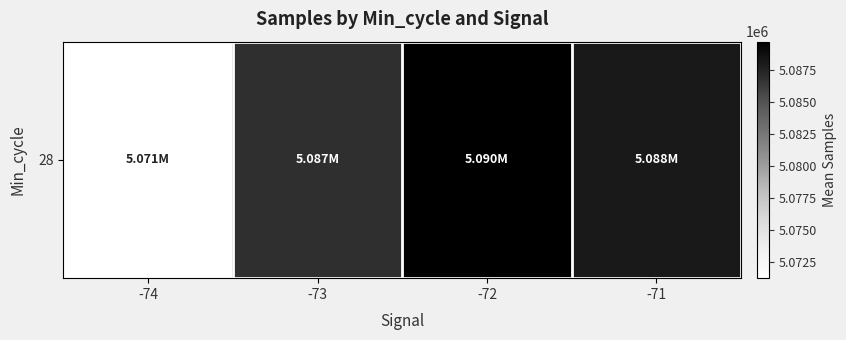

What is the approximate value at -72?

5089726.8